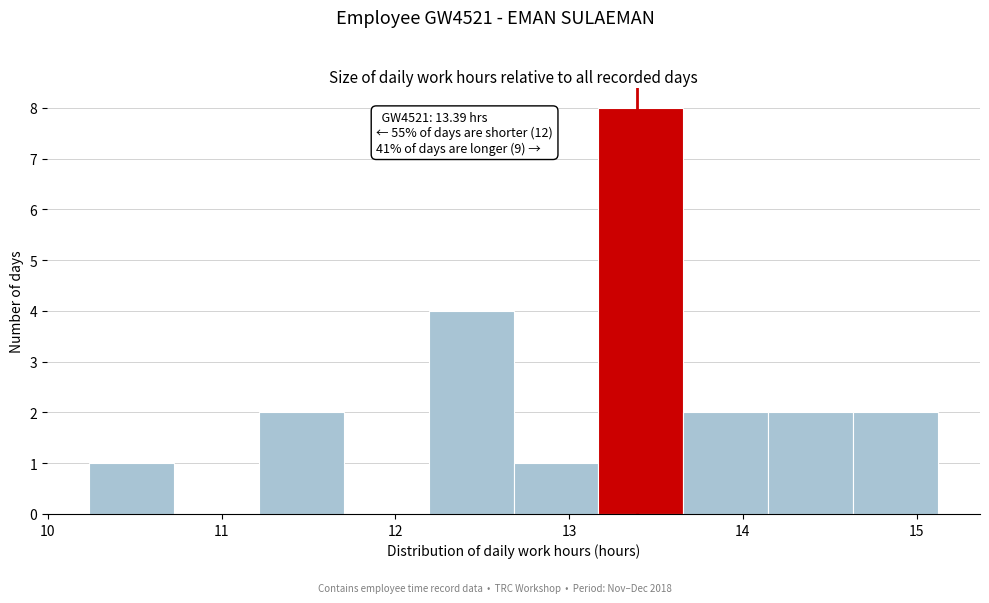

Over which range of the x-axis is the bar tallest?

13.2 to 13.7